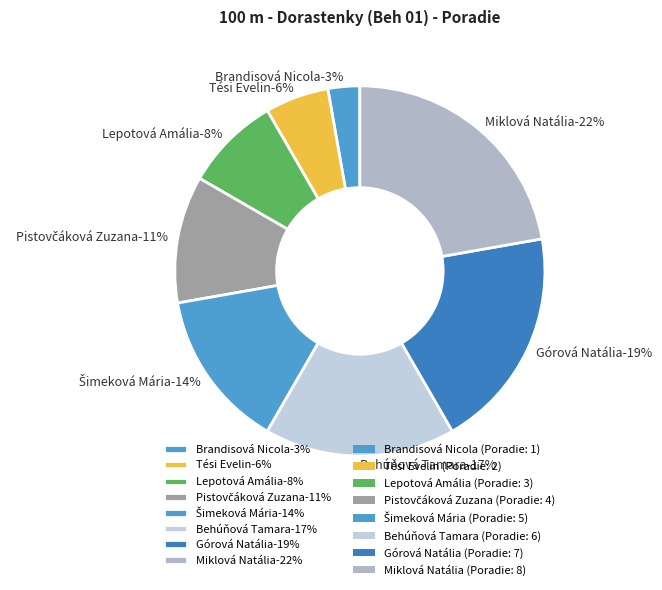

Rank the categories by value from lowest to highest.

Brandisová Nicola, Tési Evelin, Lepotová Amália, Pistovčáková Zuzana, Šimeková Mária, Behúňová Tamara, Górová Natália, Miklová Natália